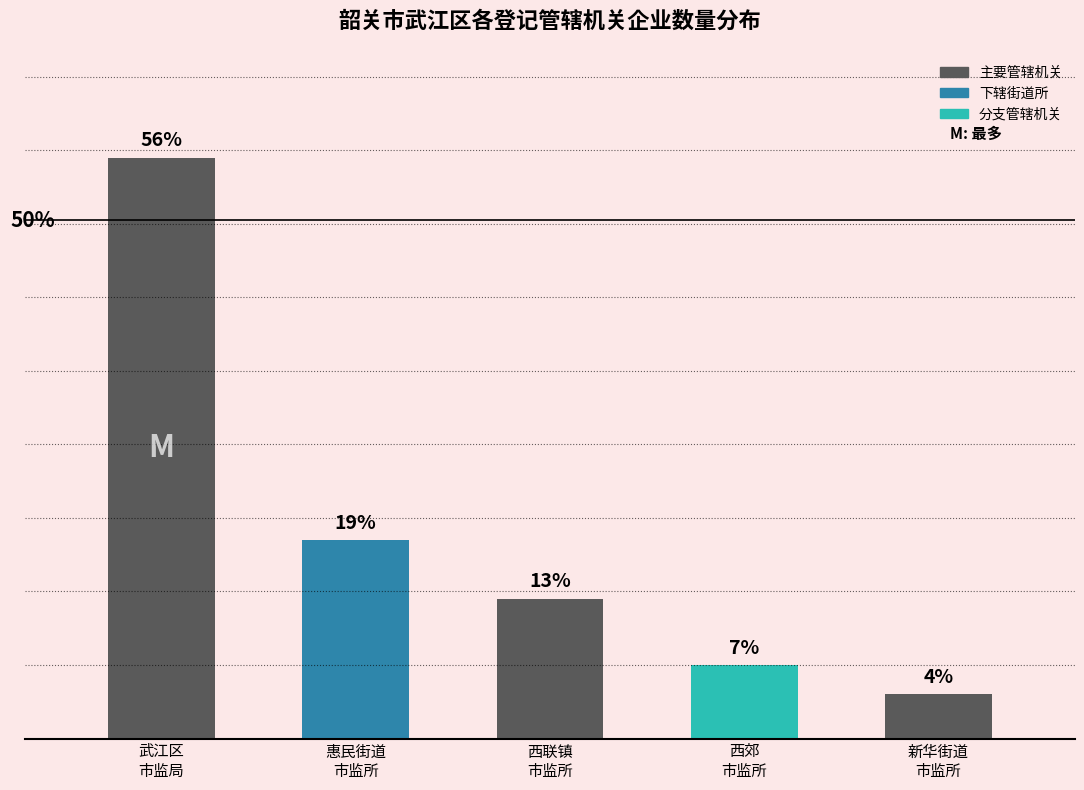

How many series are shown in this chart?

1